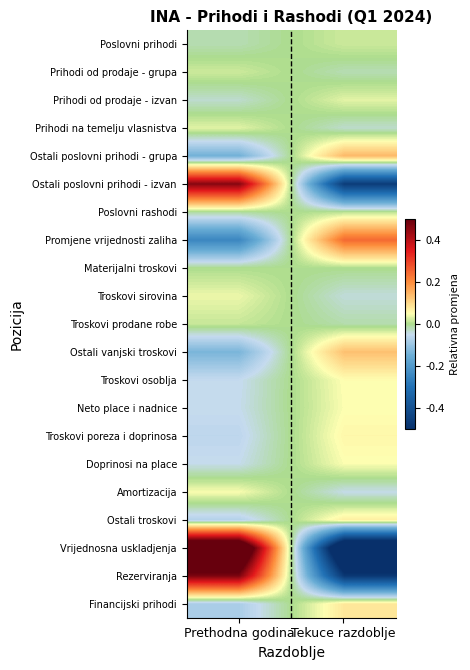

Reading left to right, transcribe all the data shown in this chart.

Poslovni prihodi: Prethodna godina=-0.0	Tekuce razdoblje=0.0
Prihodi od prodaje - grupa: Prethodna godina=0.0	Tekuce razdoblje=-0.0
Prihodi od prodaje - izvan: Prethodna godina=-0.0	Tekuce razdoblje=0.0
Prihodi na temelju vlasnistva: Prethodna godina=0.0	Tekuce razdoblje=-0.0
Ostali poslovni prihodi - grupa: Prethodna godina=-0.1	Tekuce razdoblje=0.1
Ostali poslovni prihodi - izvan: Prethodna godina=0.5	Tekuce razdoblje=-0.5
Poslovni rashodi: Prethodna godina=-0.0	Tekuce razdoblje=0.0
Promjene vrijednosti zaliha: Prethodna godina=-0.2	Tekuce razdoblje=0.2
Materijalni troskovi: Prethodna godina=0.0	Tekuce razdoblje=-0.0
Troskovi sirovina: Prethodna godina=0.0	Tekuce razdoblje=-0.0
Troskovi prodane robe: Prethodna godina=0.0	Tekuce razdoblje=-0.0
Ostali vanjski troskovi: Prethodna godina=-0.1	Tekuce razdoblje=0.1
Troskovi osoblja: Prethodna godina=-0.1	Tekuce razdoblje=0.1
Neto place i nadnice: Prethodna godina=-0.0	Tekuce razdoblje=0.0
Troskovi poreza i doprinosa: Prethodna godina=-0.1	Tekuce razdoblje=0.1
Doprinosi na place: Prethodna godina=-0.0	Tekuce razdoblje=0.0
Amortizacija: Prethodna godina=0.0	Tekuce razdoblje=-0.0
Ostali troskovi: Prethodna godina=-0.1	Tekuce razdoblje=0.1
Vrijednosna uskladjenja: Prethodna godina=0.7	Tekuce razdoblje=-0.7
Rezerviranja: Prethodna godina=0.5	Tekuce razdoblje=-0.5
Financijski prihodi: Prethodna godina=-0.1	Tekuce razdoblje=0.1